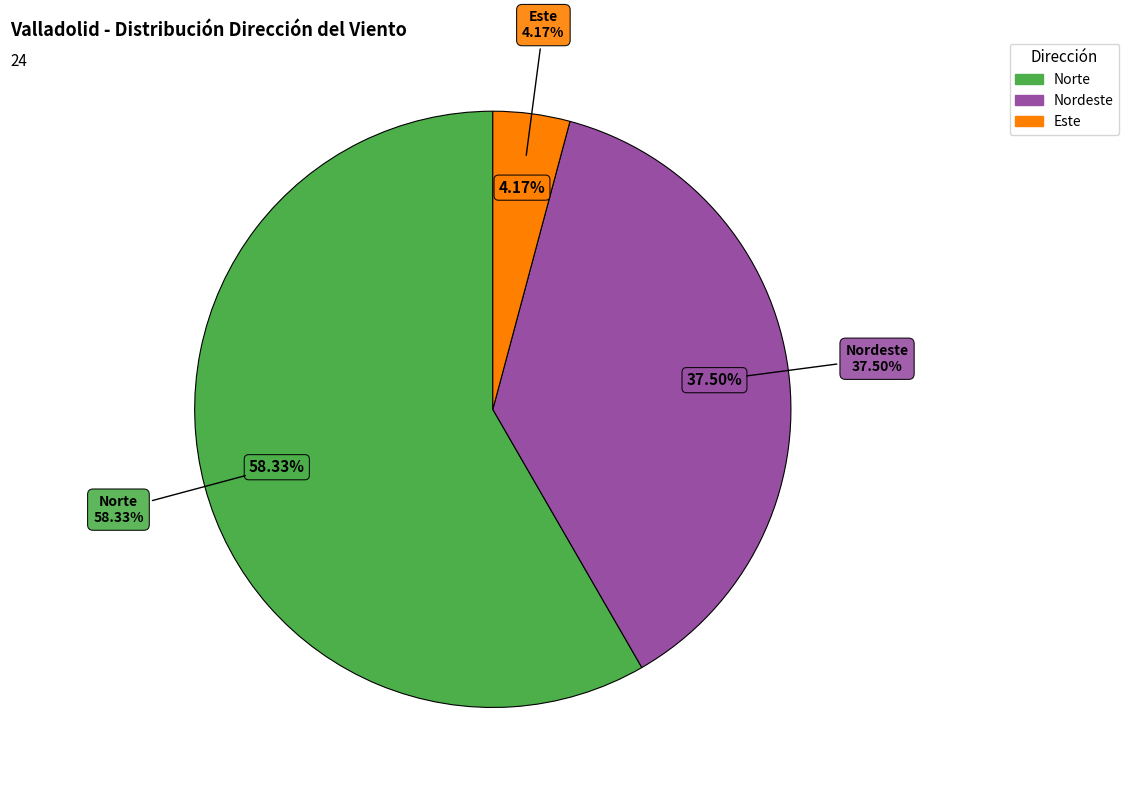

To the nearest percent, what portion does Nordeste represent?

38%